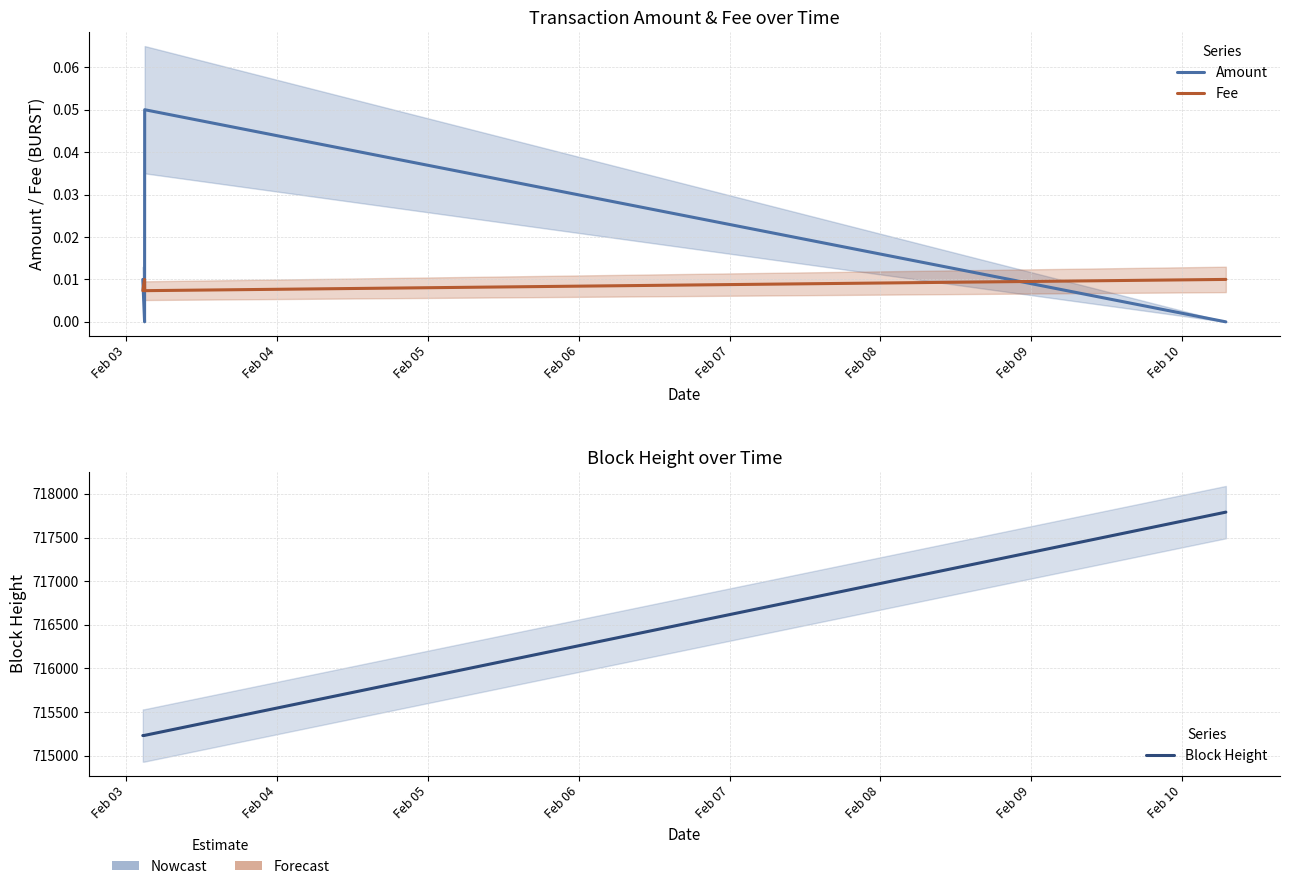

Count the number of categories in the chart.

4